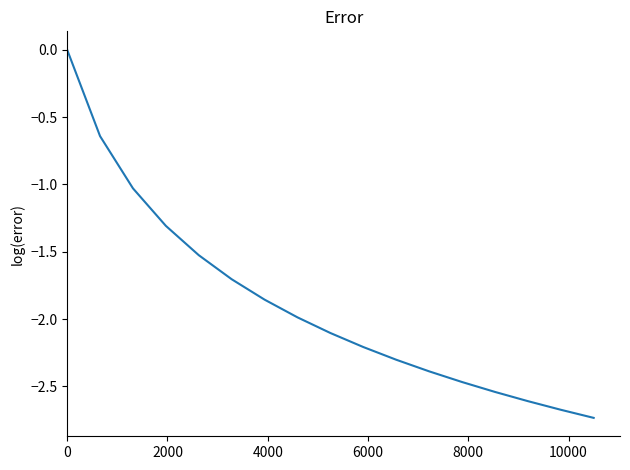

What is the difference between the maximum and minimum values?

2.7